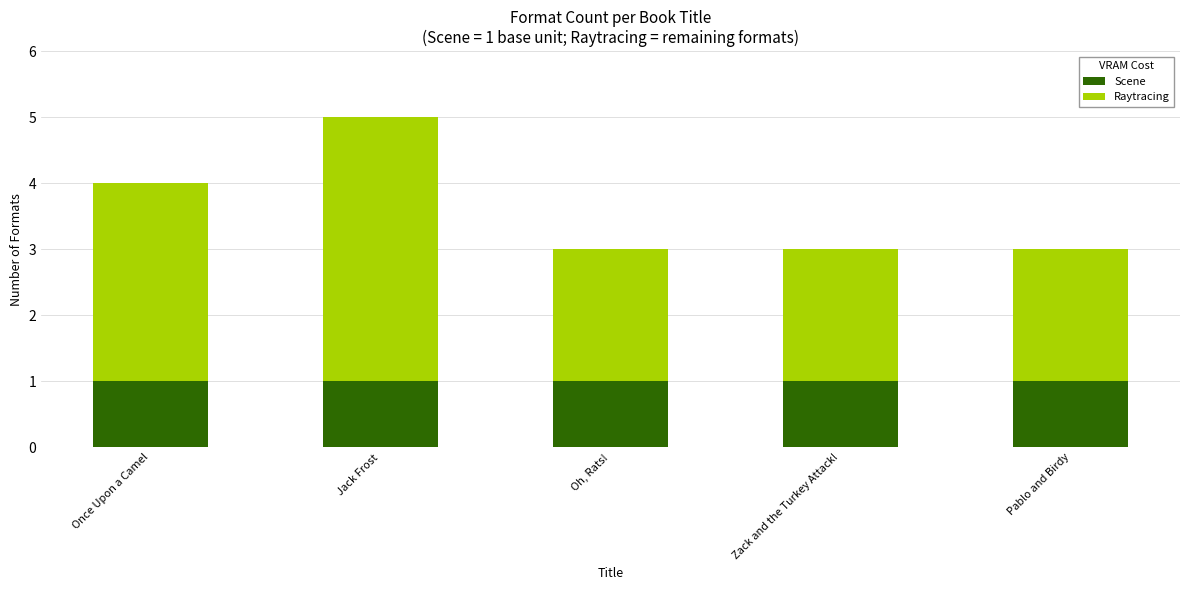

The value of Scene at Oh, Rats! is 1. True or false?

True